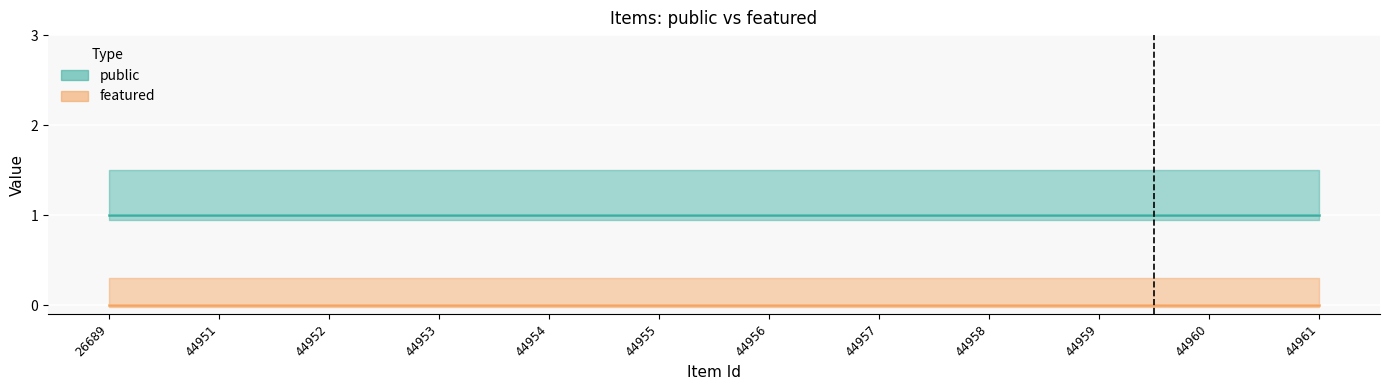

What is the lowest value of the public series?

1